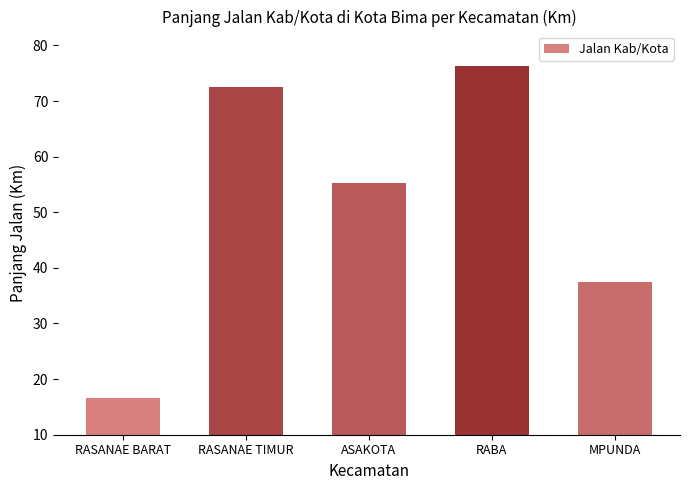

What is the average value?

51.6